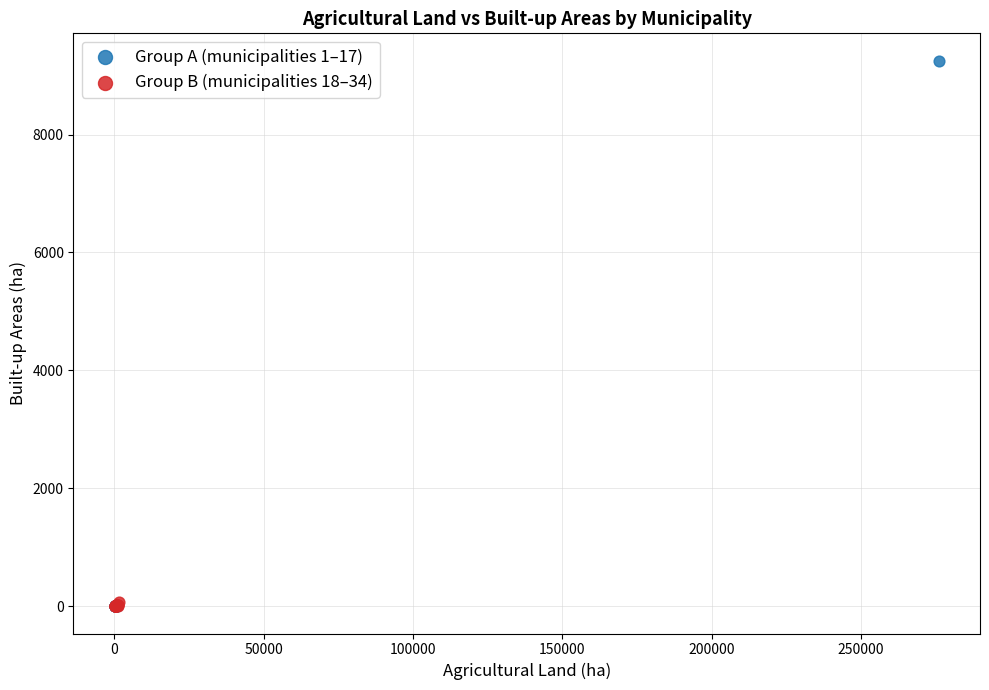

What are all the series names shown in the legend?

Group A (municipalities 1–17), Group B (municipalities 18–34)